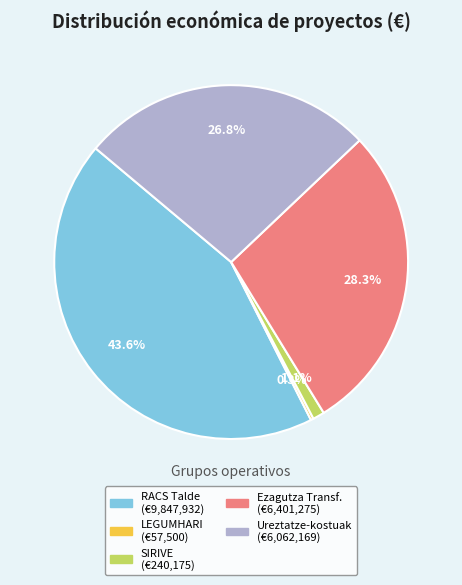

Does any single category account for the majority?

No